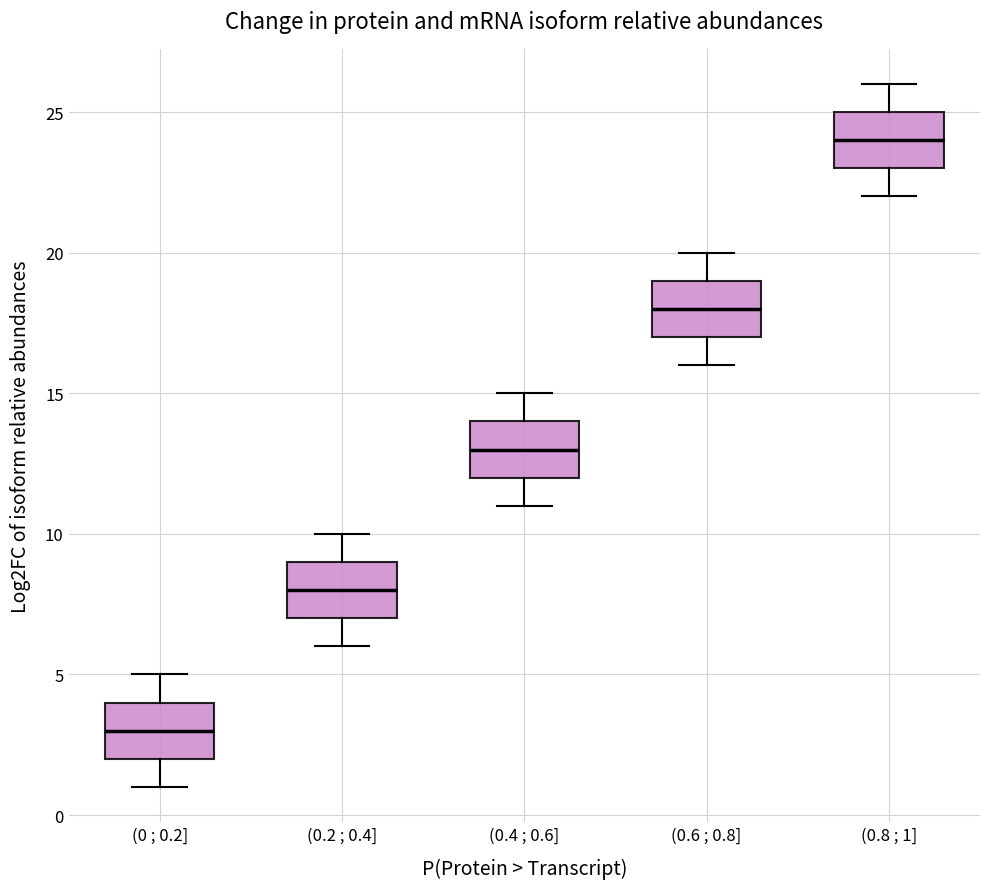

Where does the median line of the box for (0.4 ; 0.6] sit on the y-axis? The values are not printed on the chart, so give them approximately, as read against the axis.

13